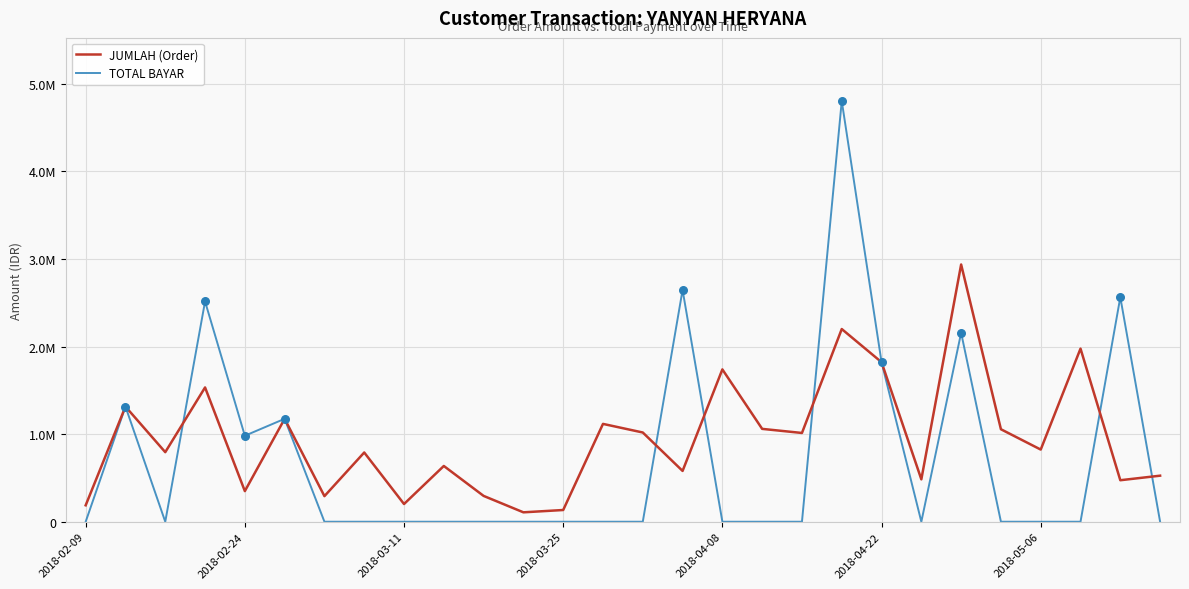

Which series has the largest total across all categories?

JUMLAH (Order)